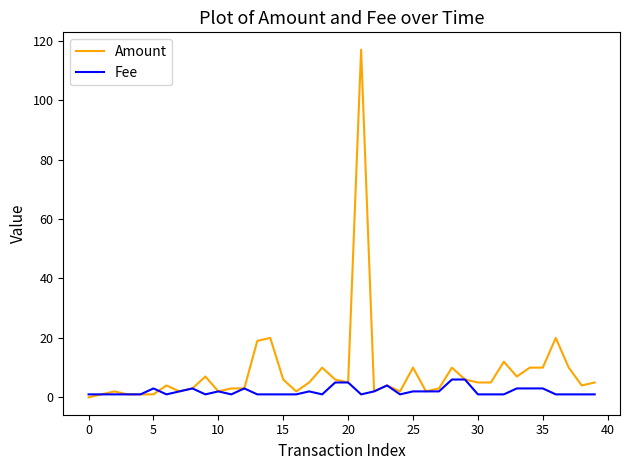

Which series ends up on top after the final intersection of Amount and Fee?

Amount